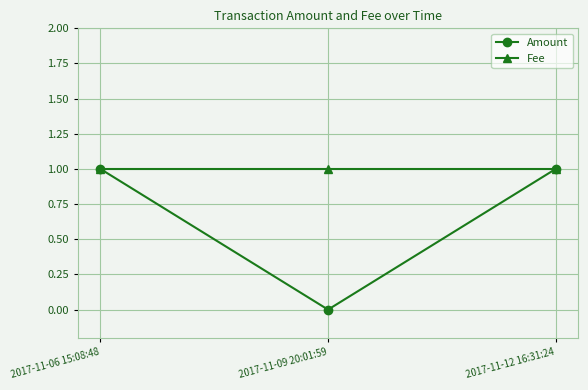

Which series has the largest total across all categories?

Fee